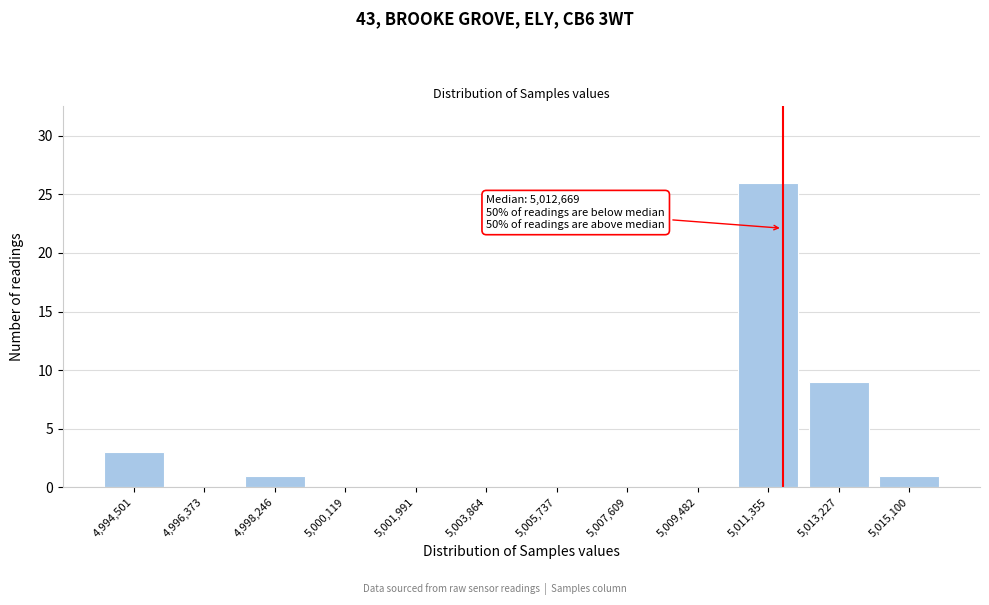

Reading left to right, transcribe all the data shown in this chart.

4,994,501=3	4,996,373=0	4,998,246=1	5,000,119=0	5,001,991=0	5,003,864=0	5,005,737=0	5,007,609=0	5,009,482=0	5,011,355=26	5,013,227=9	5,015,100=1